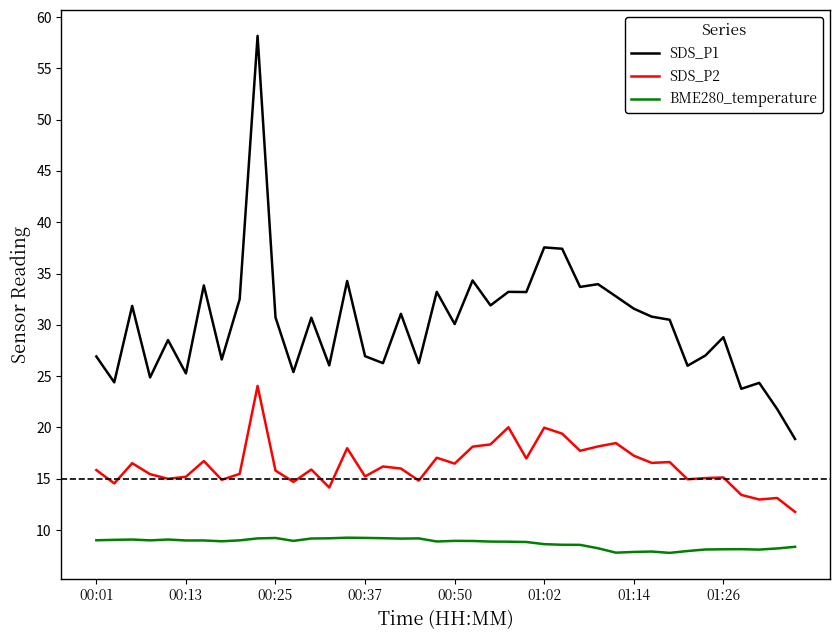

True or false: SDS_P1 and BME280_temperature intersect in this chart.

False